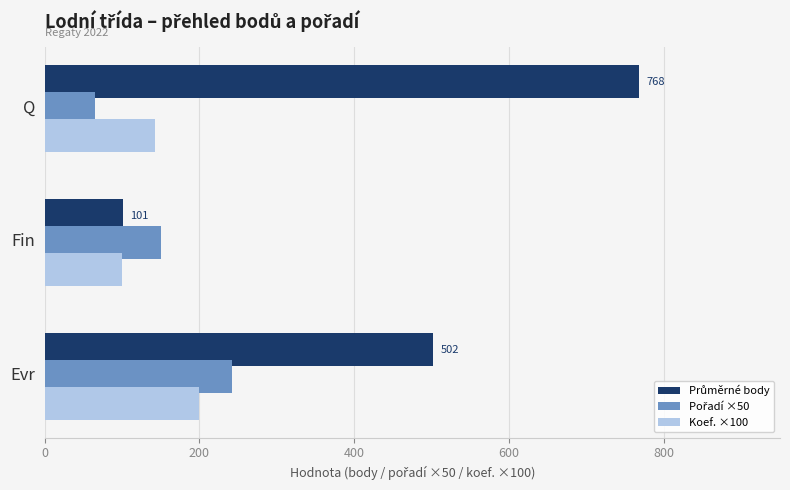

What is the smallest value displayed?

64.5